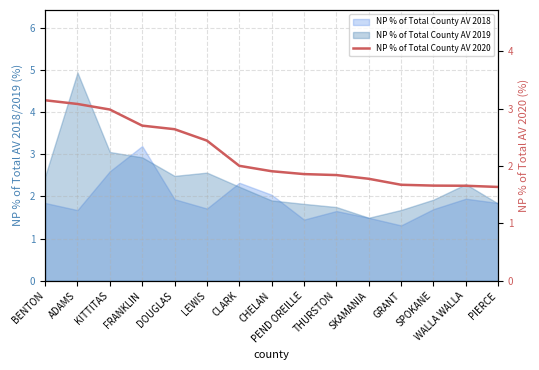

What is the change in value from BENTON to PEND OREILLE?

-1.3